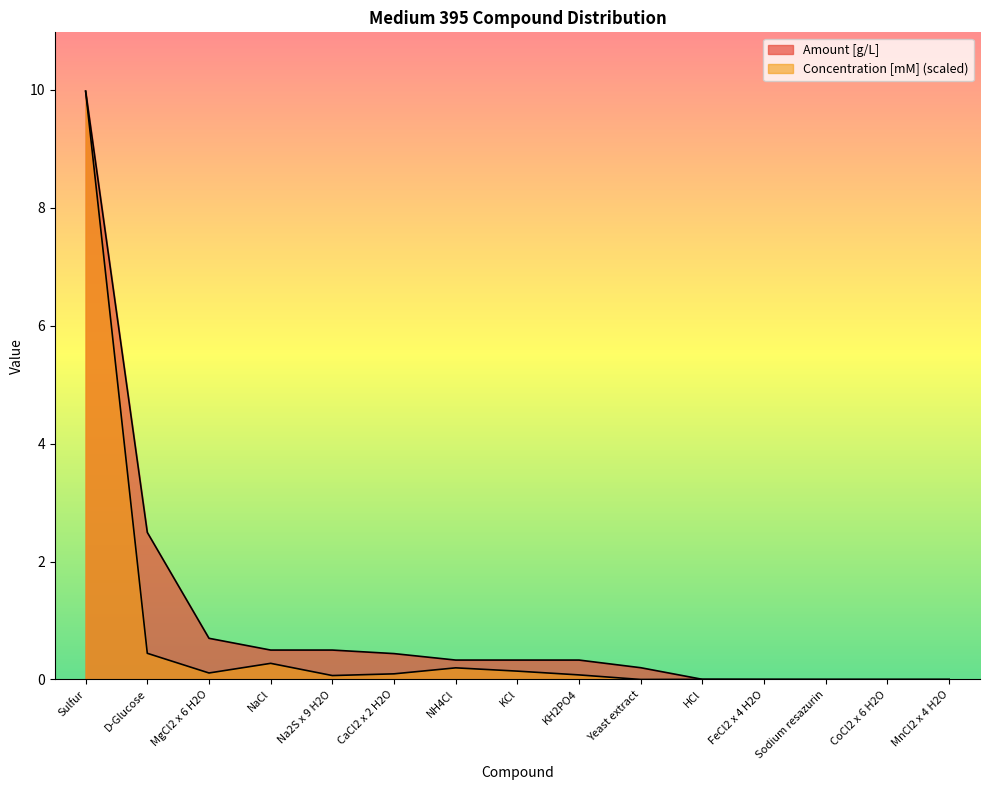

True or false: Amount [g/L] has more than 2 interior local peaks.

False